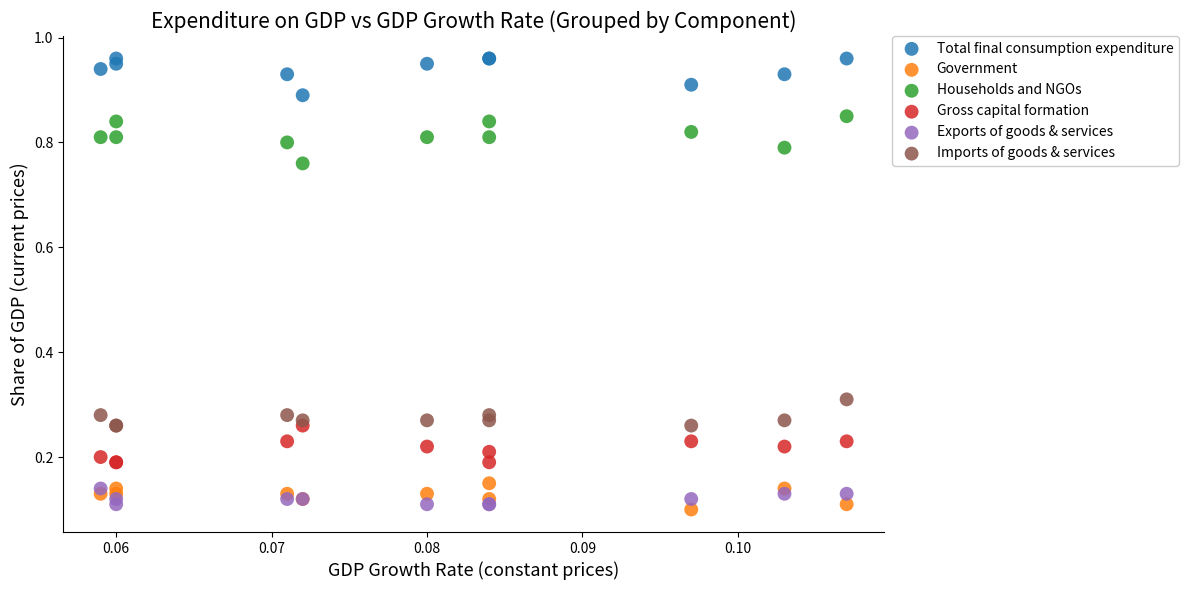

Which series contains the highest Y value?

Total final consumption expenditure